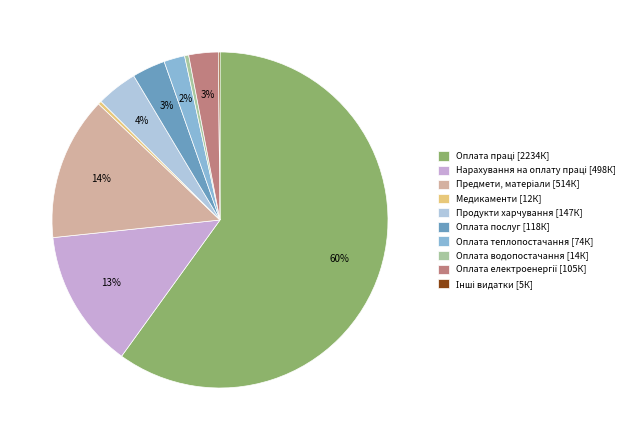

To the nearest percent, what is the average slice percentage?

10%